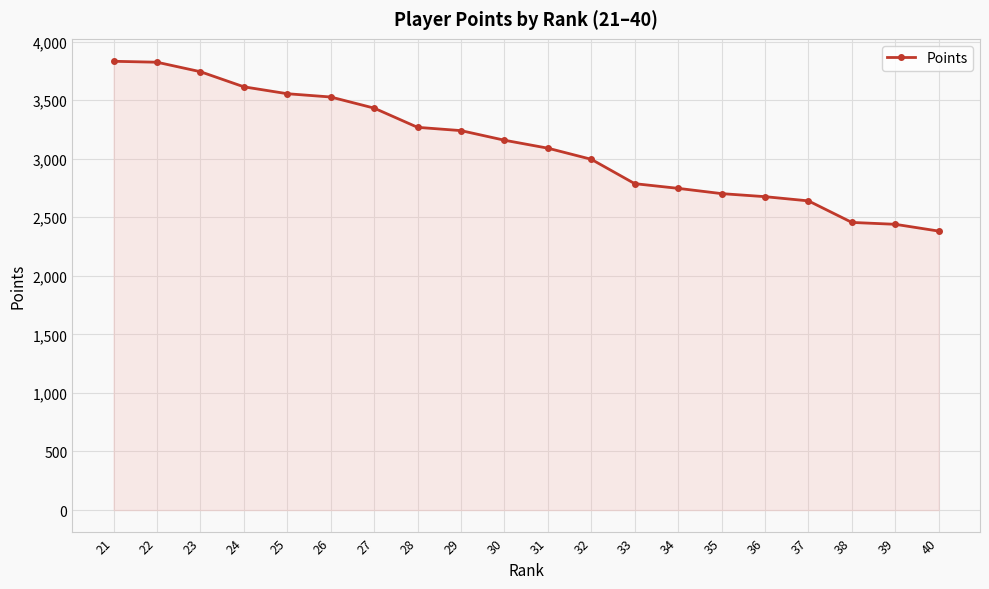

Count the number of categories in the chart.

20